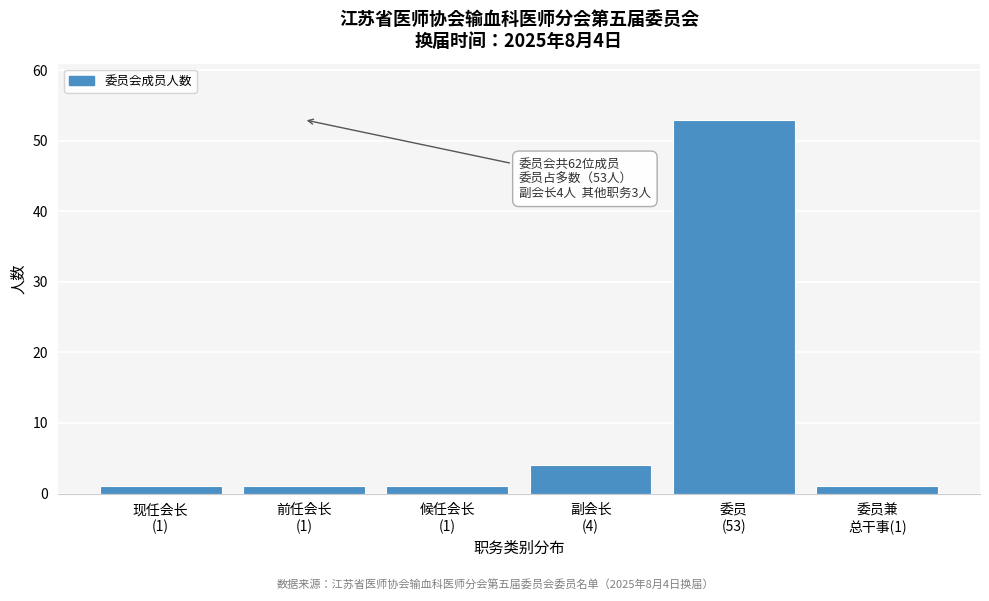

Reading left to right, extract all data points from this chart.

1	1	1	4	53	1